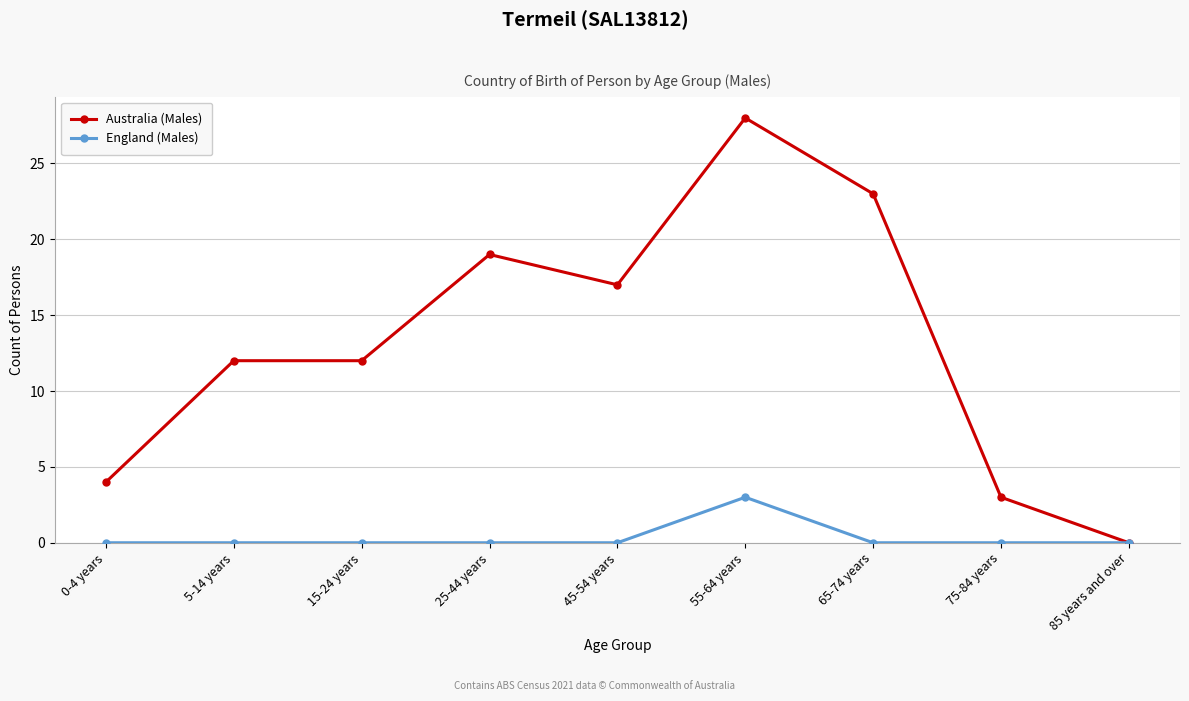

List the series in order of their overall mean, lowest first.

England (Males), Australia (Males)